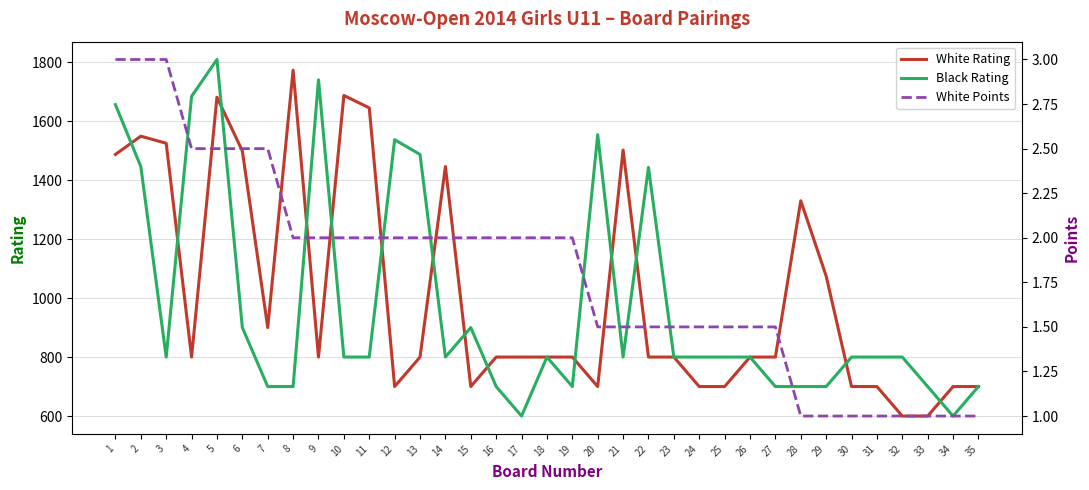

At which label does White Rating reach its peak?

8